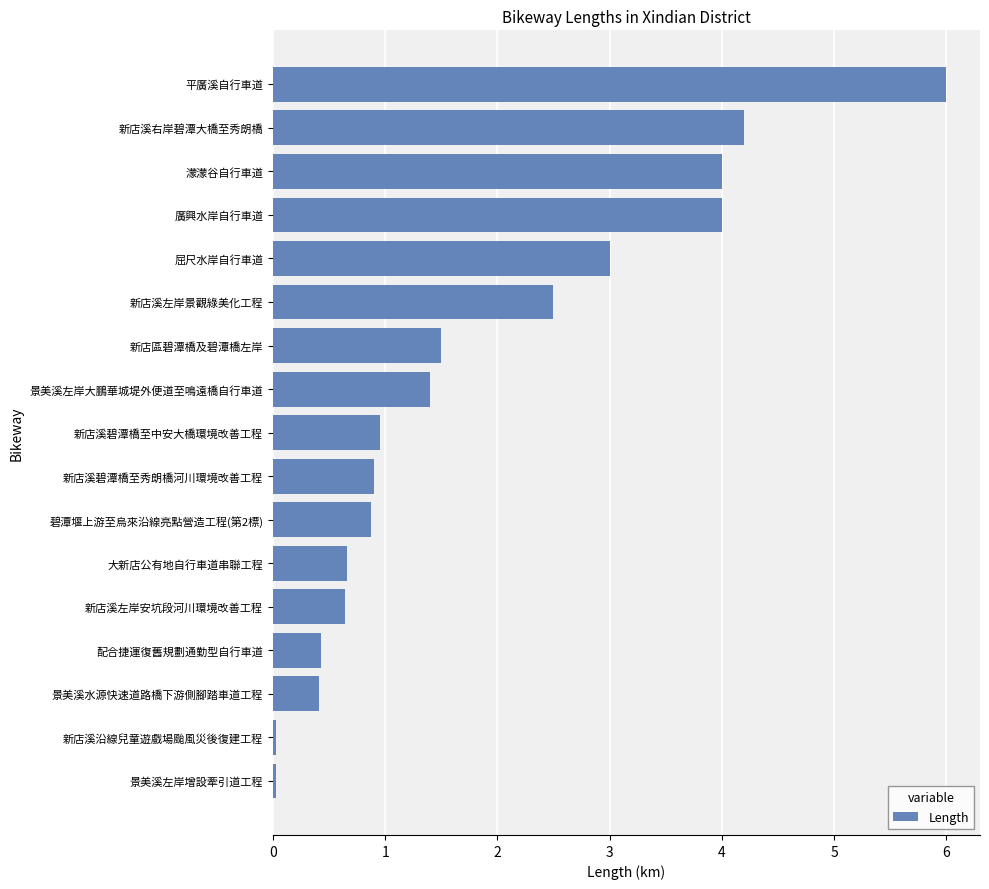

What is the sum of all values?

31.5